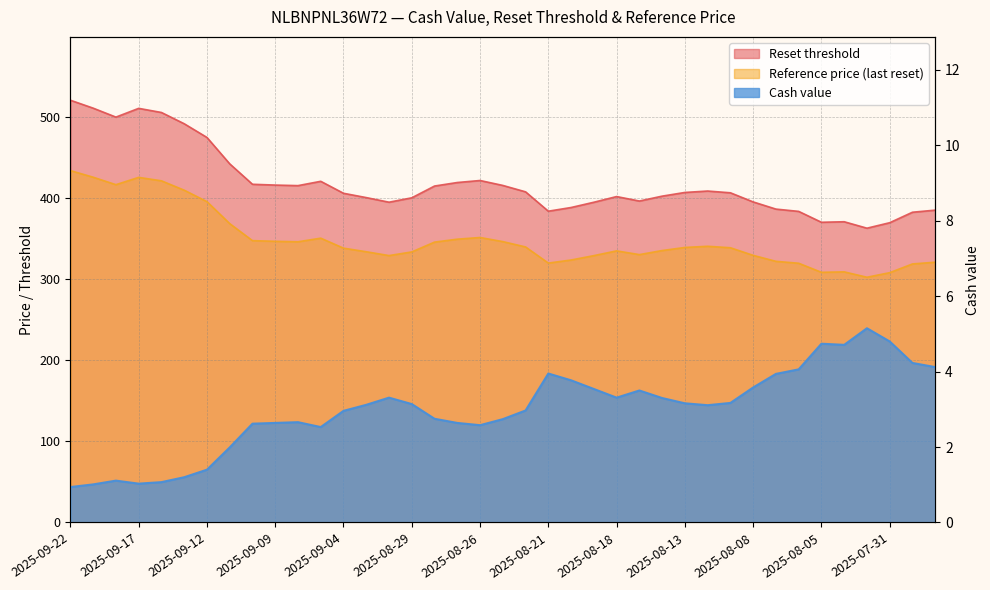

True or false: Reset threshold has a value of 335.6 at 2025-08-14.

True